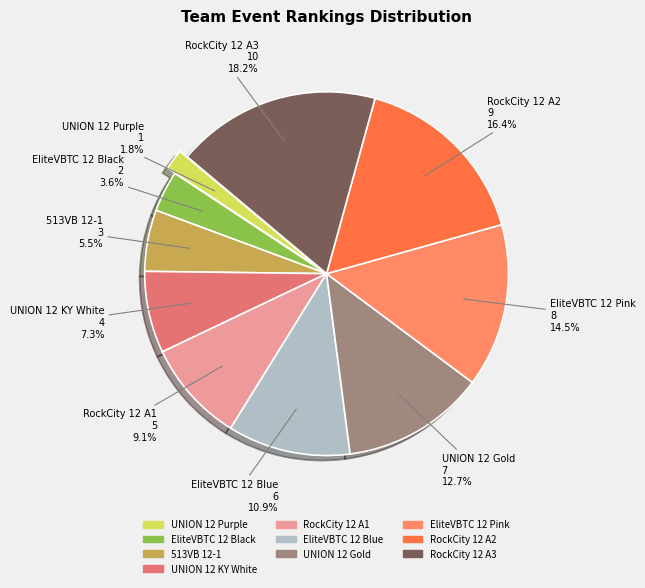

The EliteVBTC 12 Blue slice represents 23% of the pie. True or false?

False